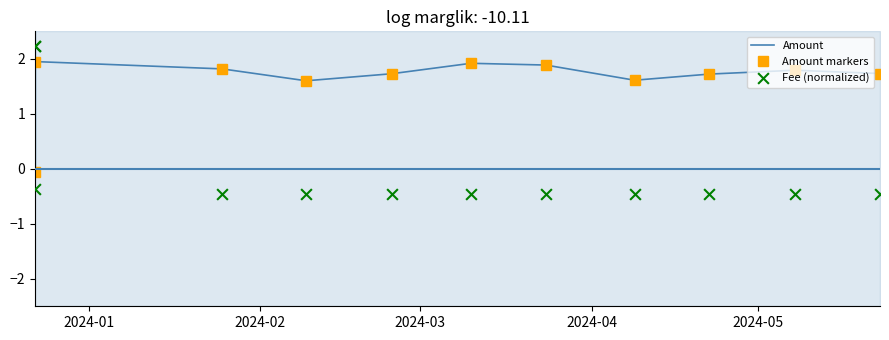

What are all the series names shown in the legend?

Amount, Amount markers, Fee (normalized)